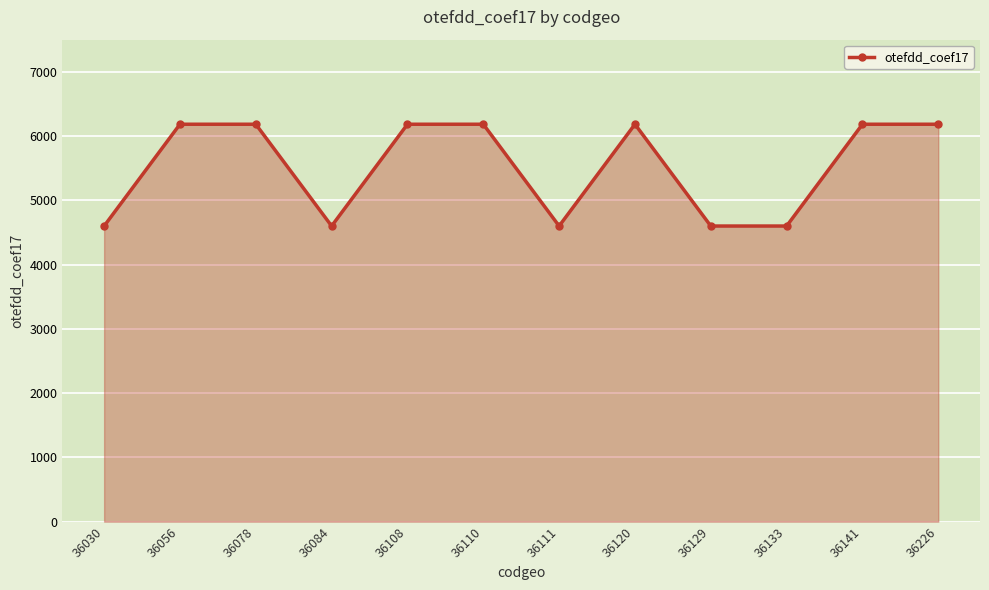

What is the approximate value at 36056, to the nearest 10?

6180